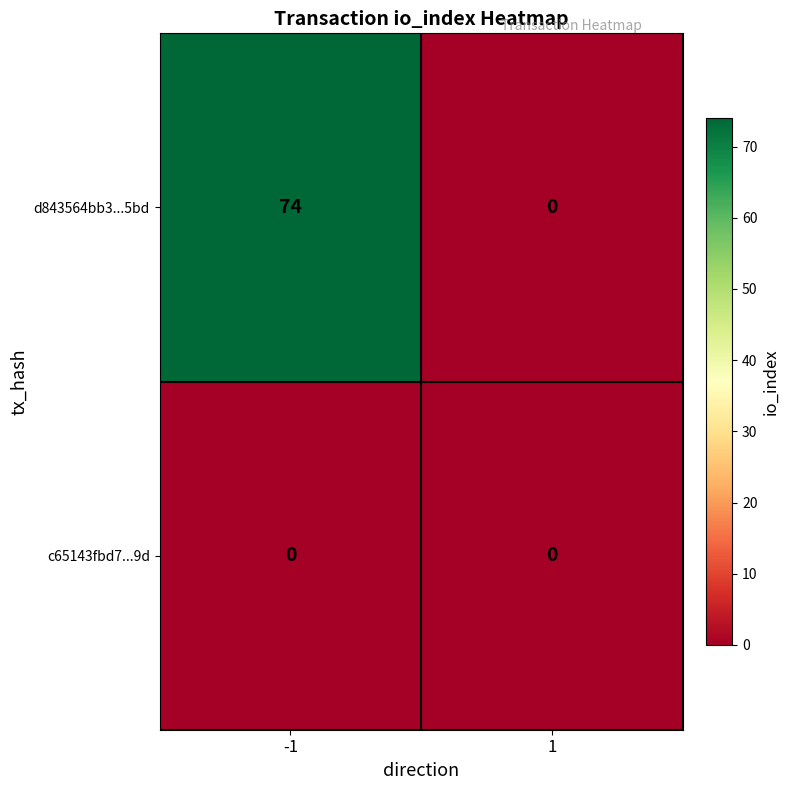

Rank the series by their average value, from lowest to highest.

c65143fbd7...9d, d843564bb3...5bd